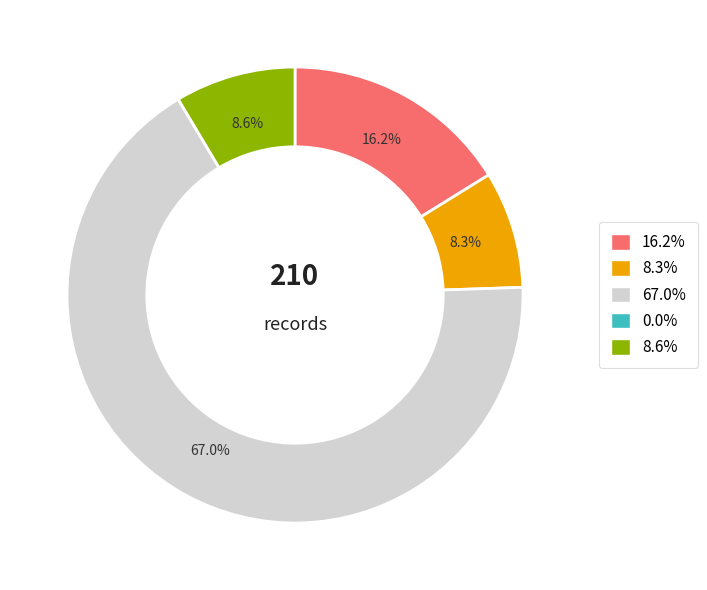

Does any single category account for the majority?

Yes